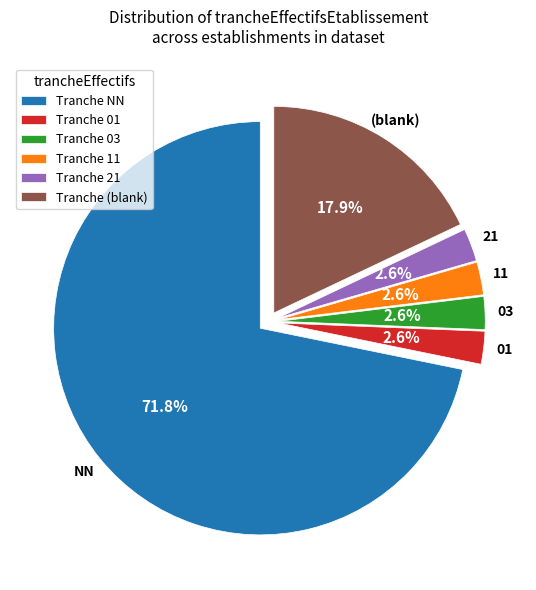

Count the number of slices in the pie.

6